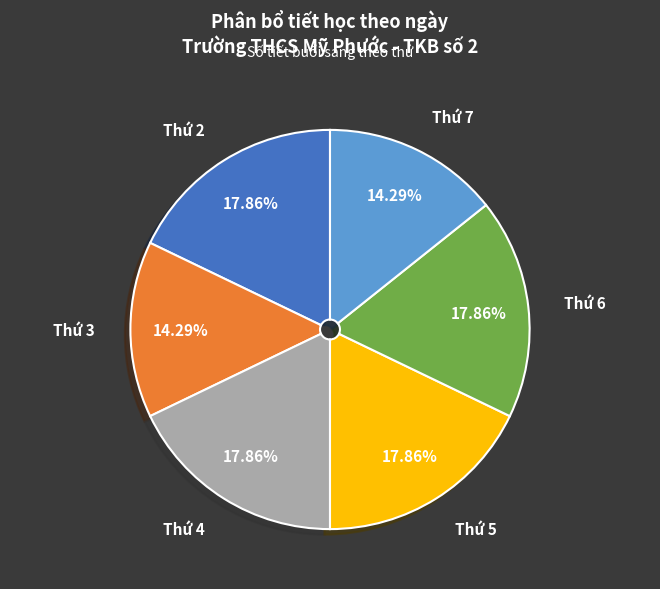

Which has a higher value, Thứ 6 or Thứ 3?

Thứ 6